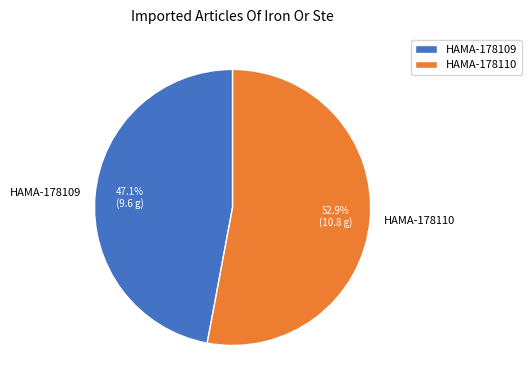

Does any single category account for the majority?

Yes